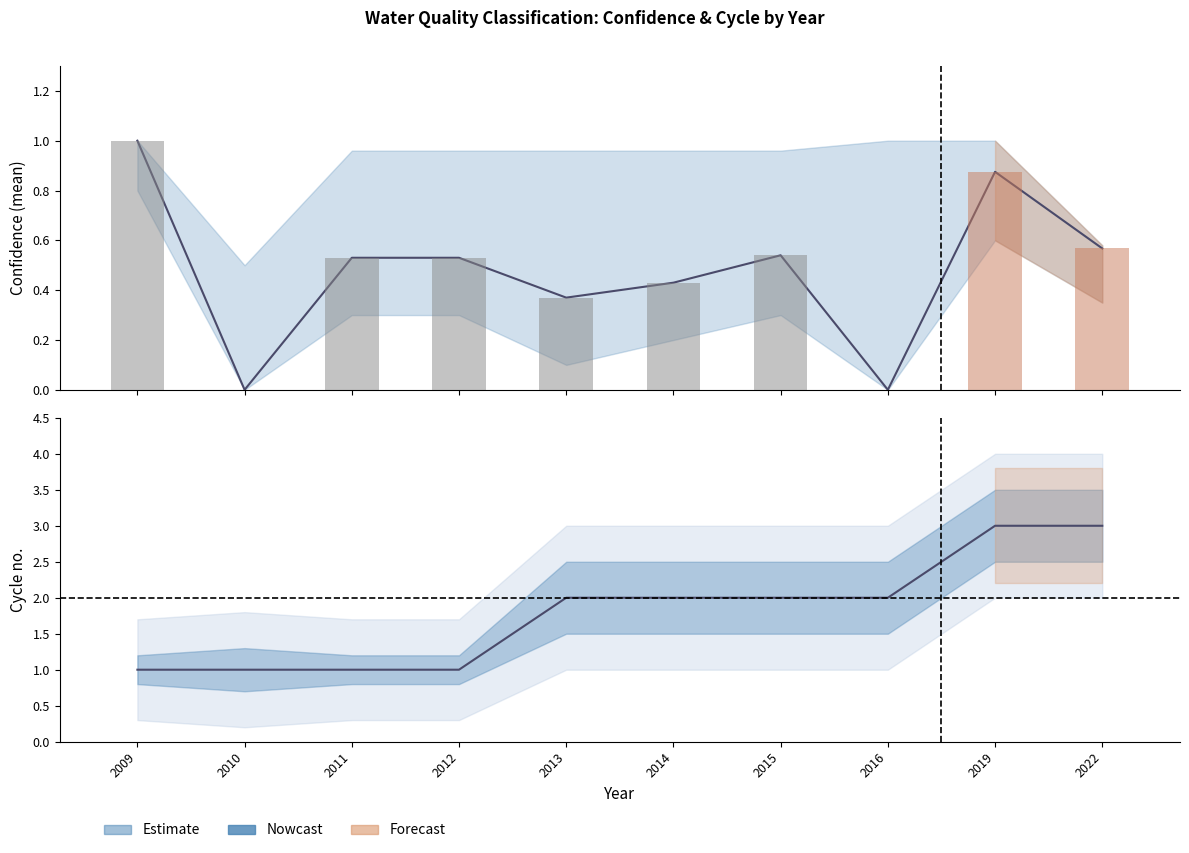

Between 2022 and 2012, which is larger?

2022